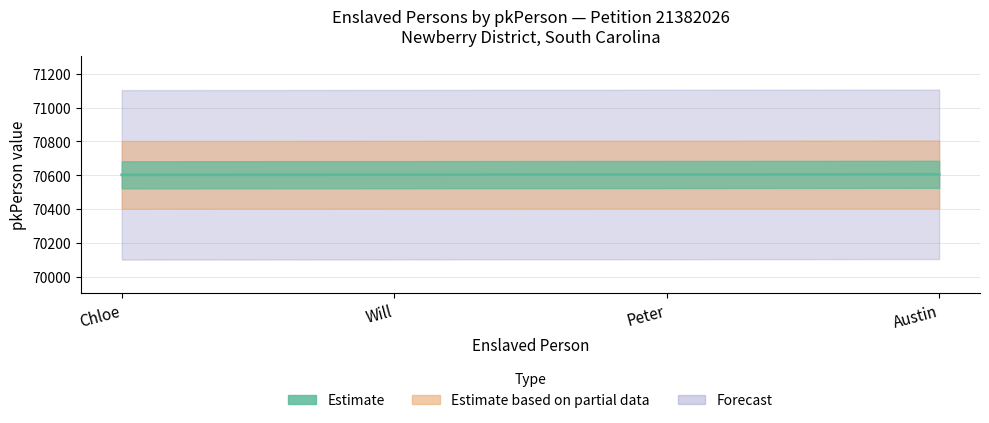

What is the ratio of the value at Will to the value at Chloe?

1.0